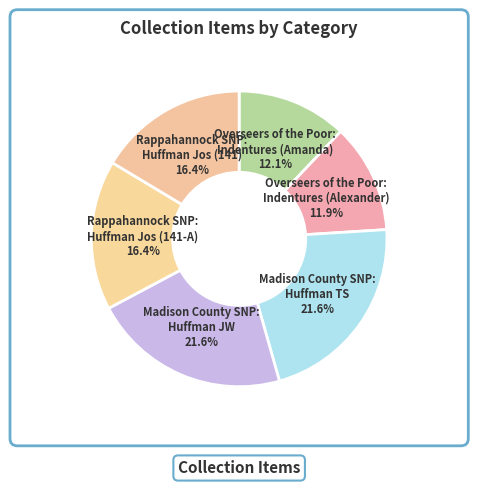

What portion of the pie excludes Overseers of the Poor: Indentures (Amanda)?

87.9%